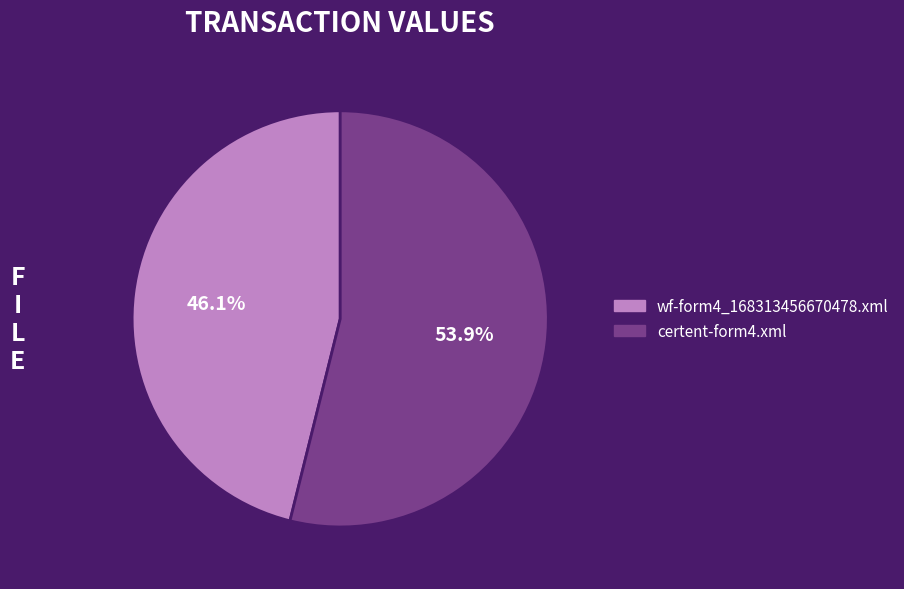

Is there a majority slice in this chart?

Yes